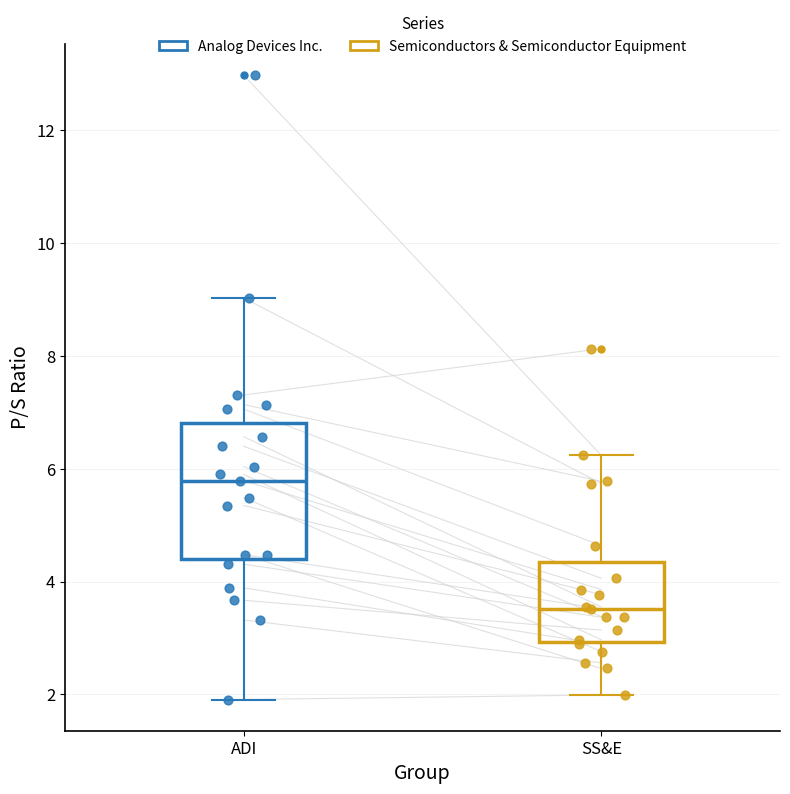

Which box is the tallest, from its lower edge to its upper edge?

ADI